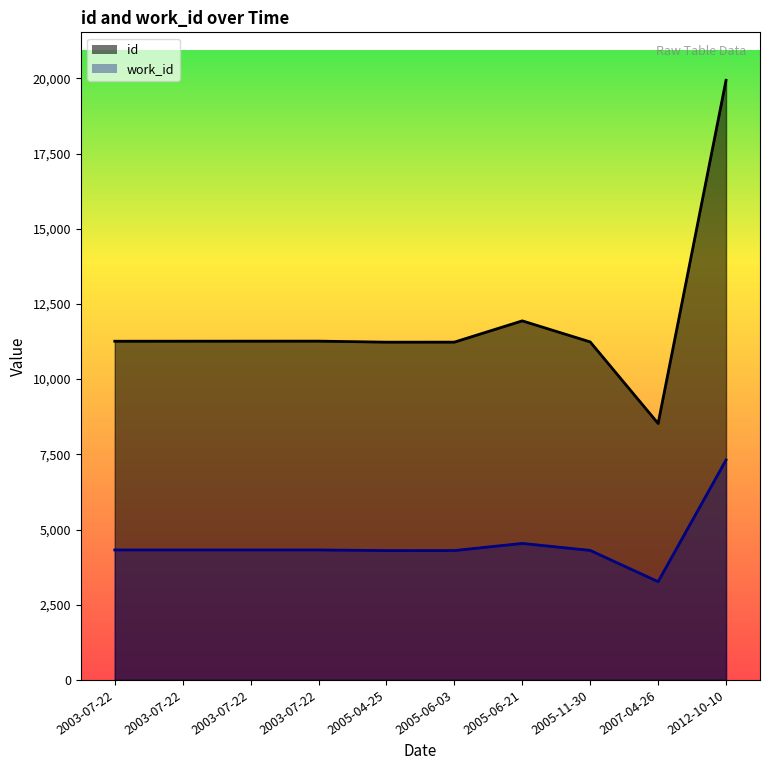

True or false: work_id and id intersect in this chart.

False